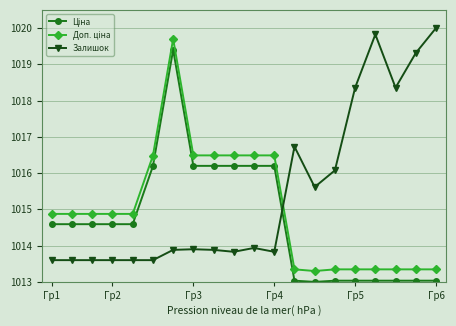

At how many categories does at least one series exceed 1019?

4